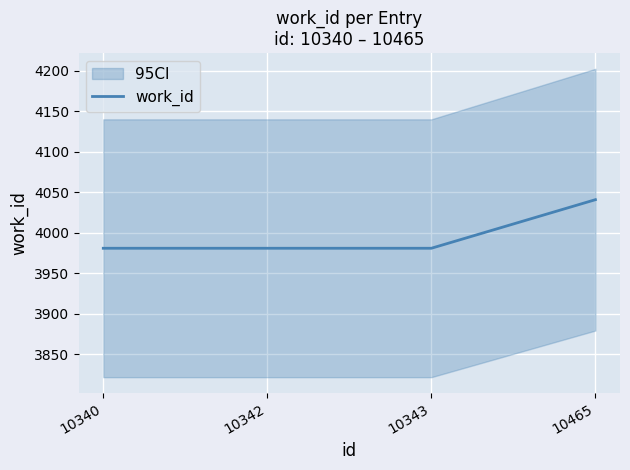

What is the value of the 1st point from the left?

3981